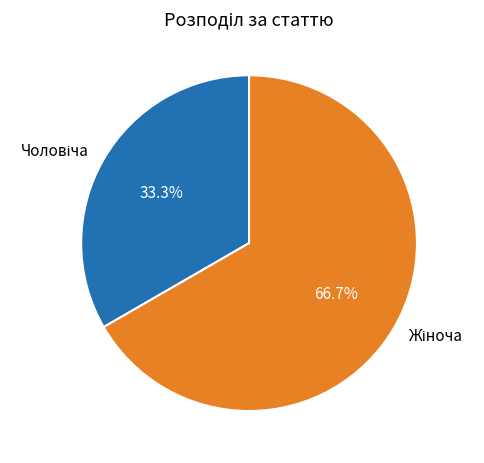

Count the number of slices in the pie.

2